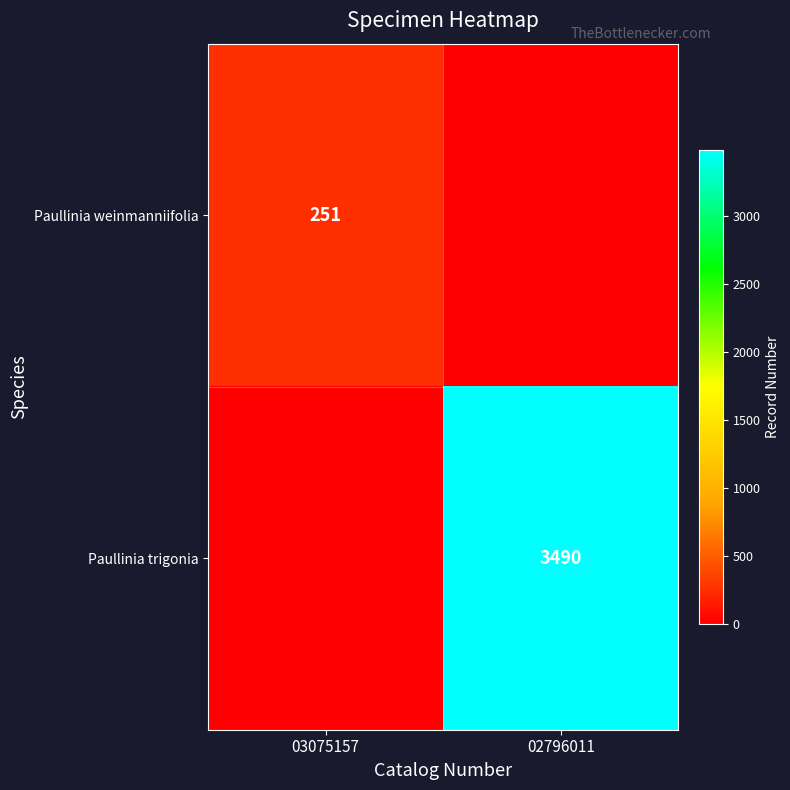

How many data points does each series have?

2